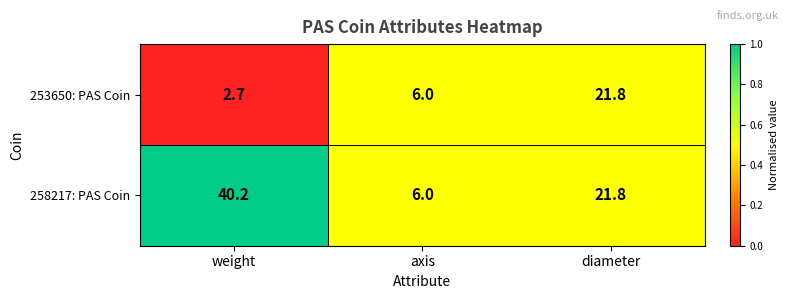

At which category is the sum across all series the highest?

diameter